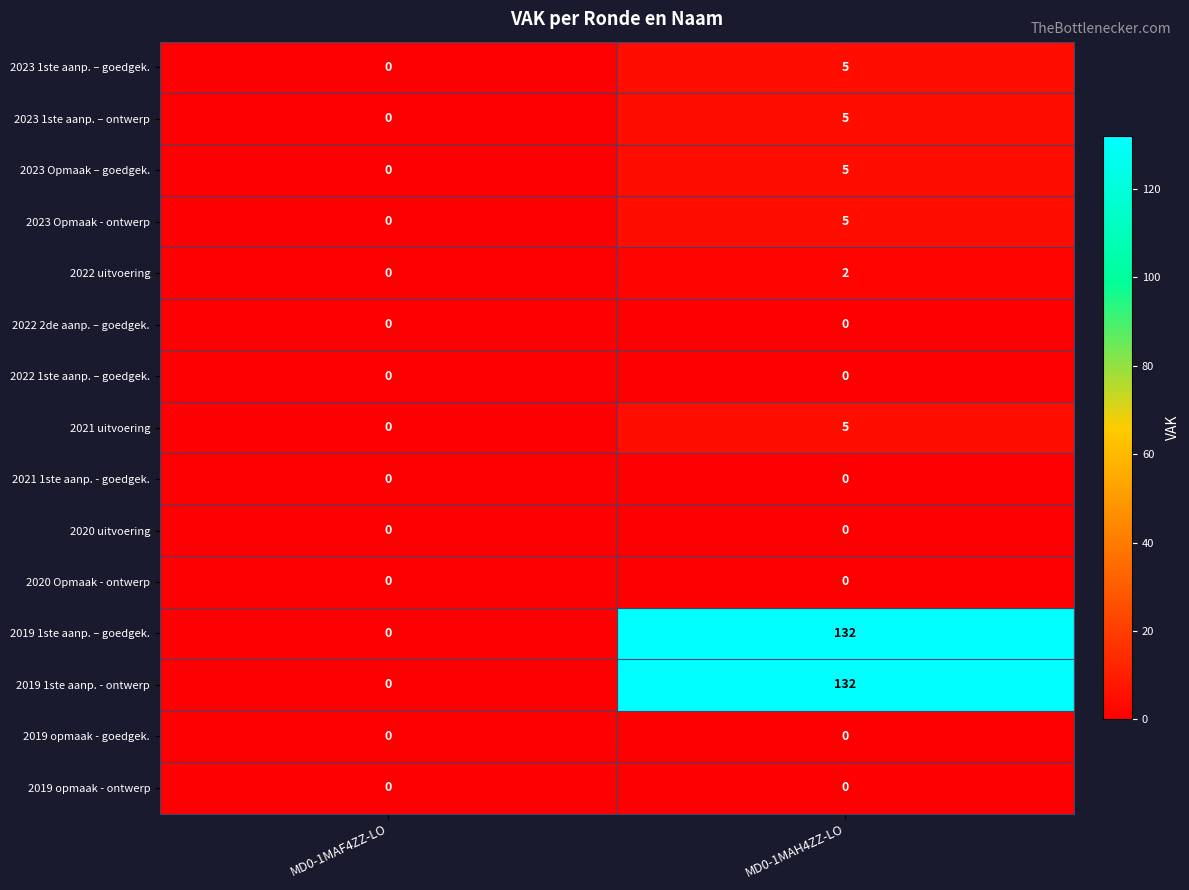

True or false: 2020 uitvoering has a value of 0 at MD0-1MAH4ZZ-LO.

True